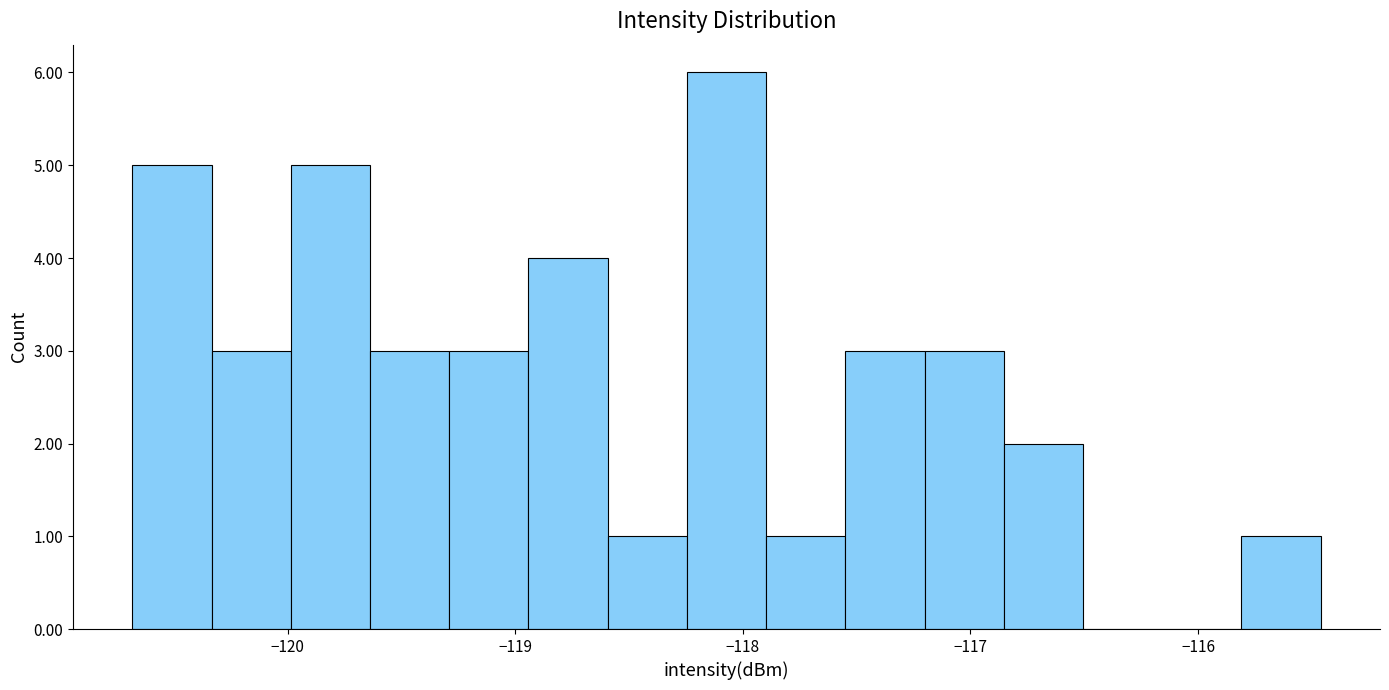

Read against the x-axis, roughly where is the centre of the tallest bar?

-118.1